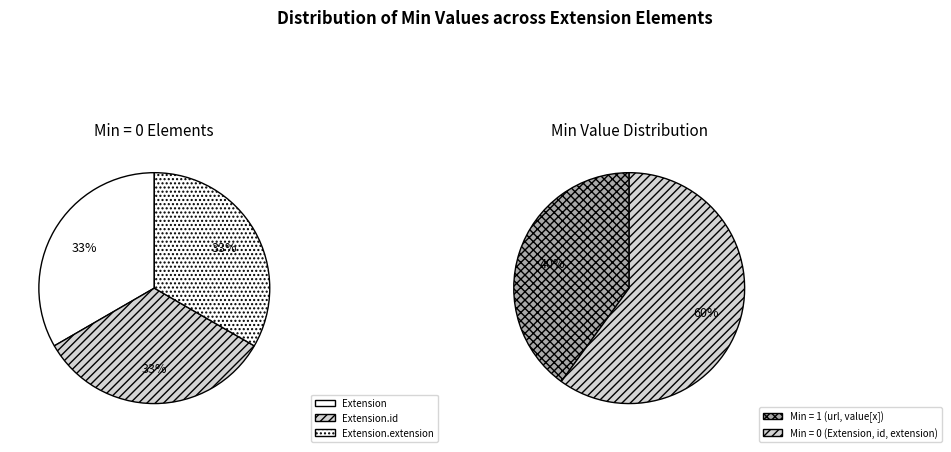

Does Extension.url represent more than half of the total?

No